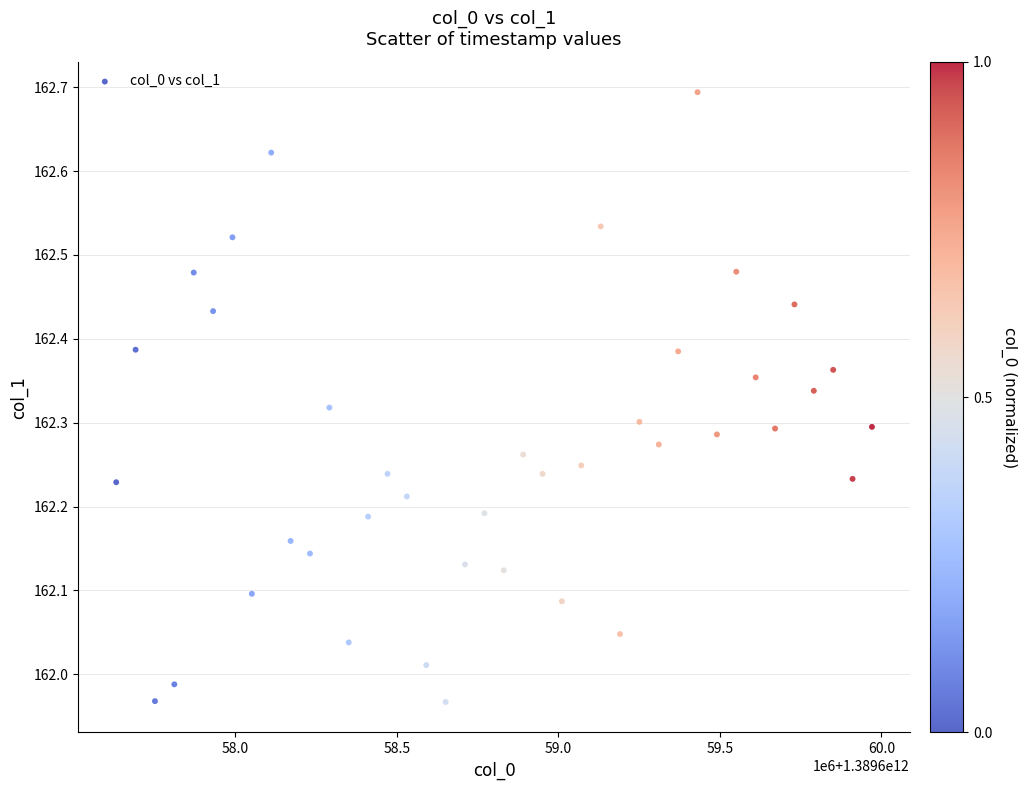

What is the range of X values (max minus min)?

2340000.0